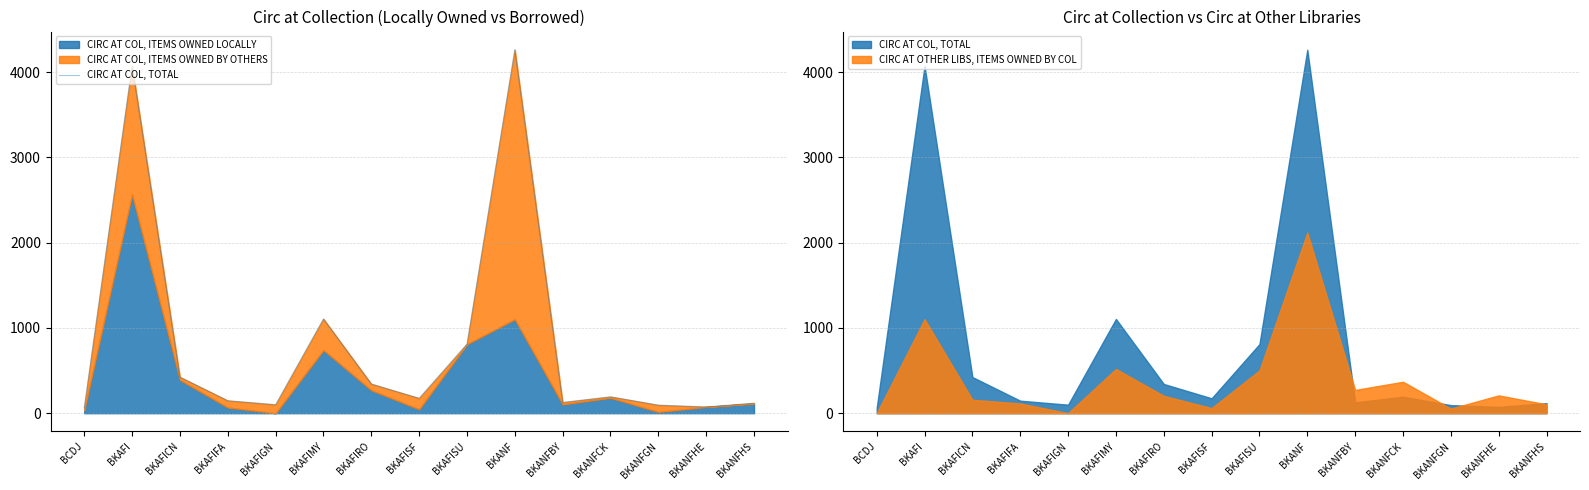

At which category does the chart reach its minimum across all series?

BCDJ